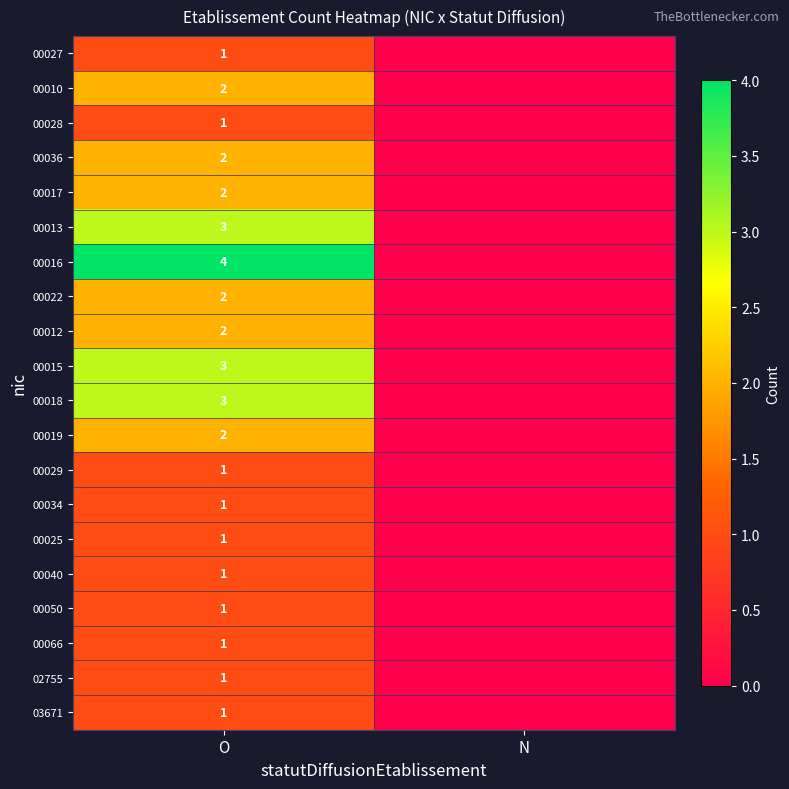

The 00040 series shows 1 at O. True or false?

True